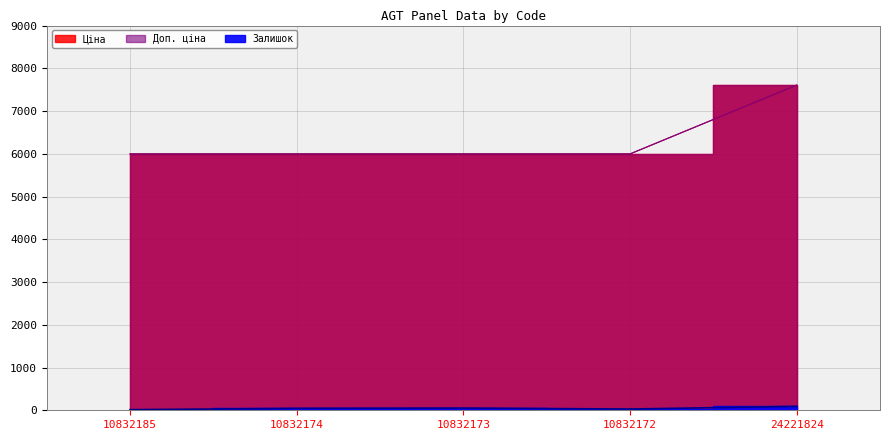

True or false: Ціна and Доп. ціна intersect in this chart.

False